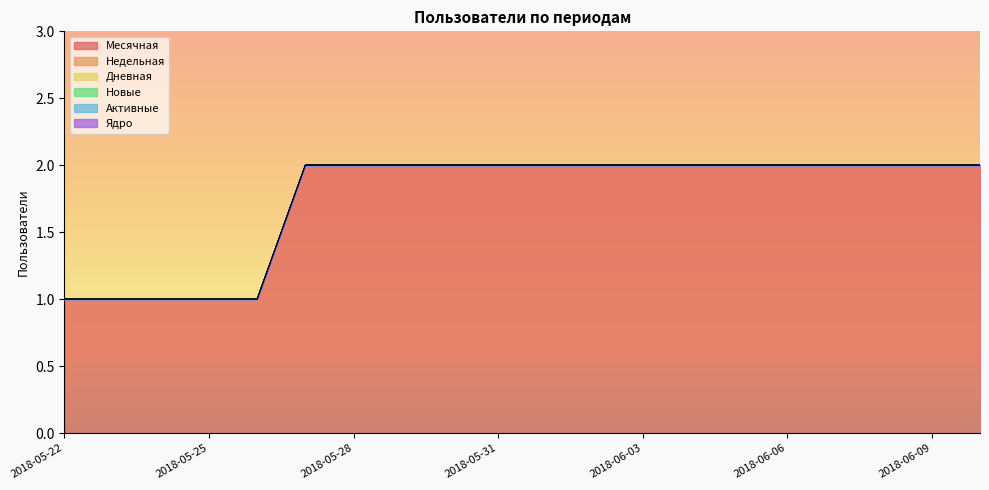

The value of Месячная at 2018-05-26 is 1. True or false?

False